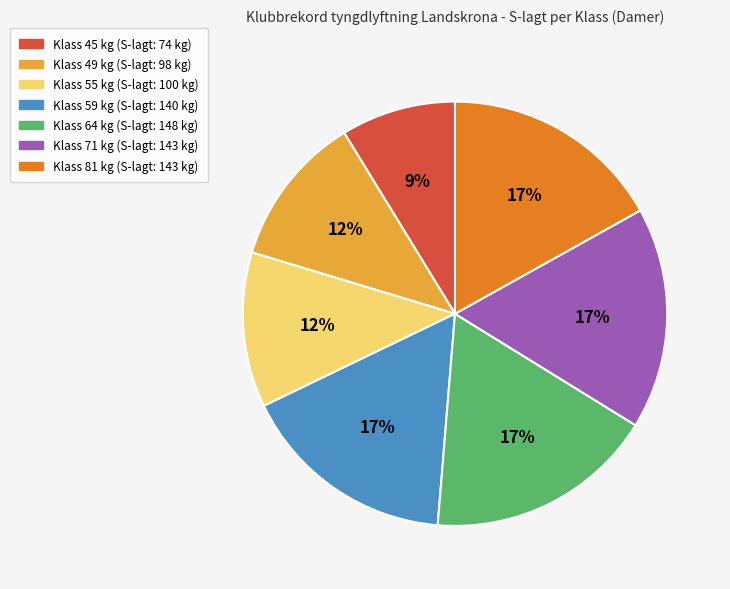

To the nearest percent, what is the average slice percentage?

14%